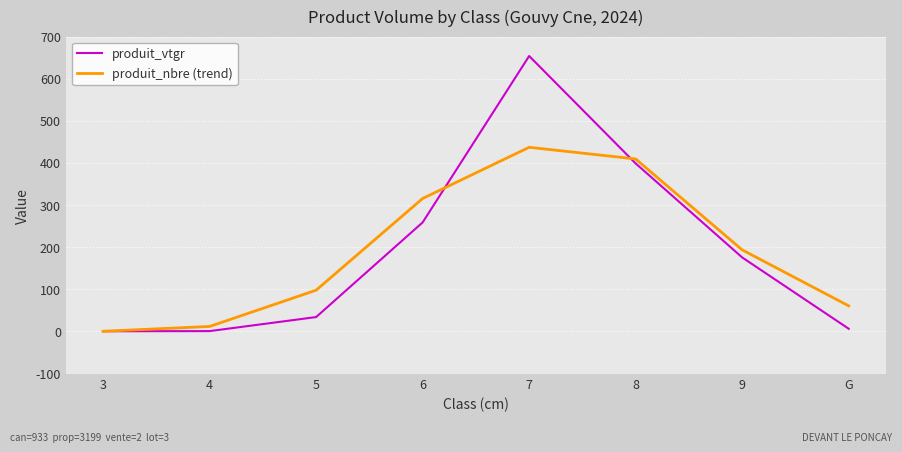

Is it true that produit_vtgr equals 0.4 at 3?

True